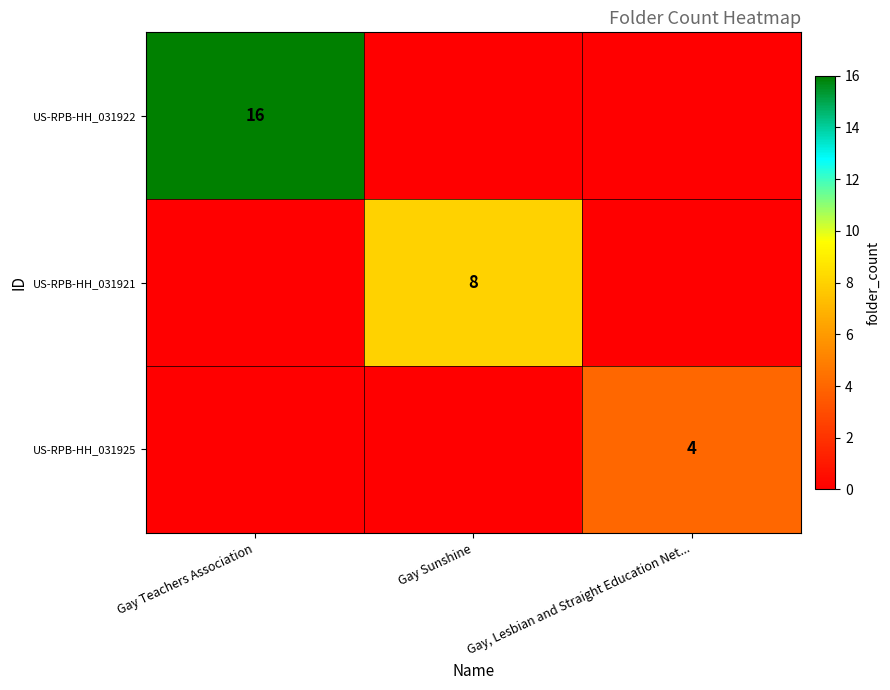

The US-RPB-HH_031922 series shows 16 at Gay Teachers Association. True or false?

True